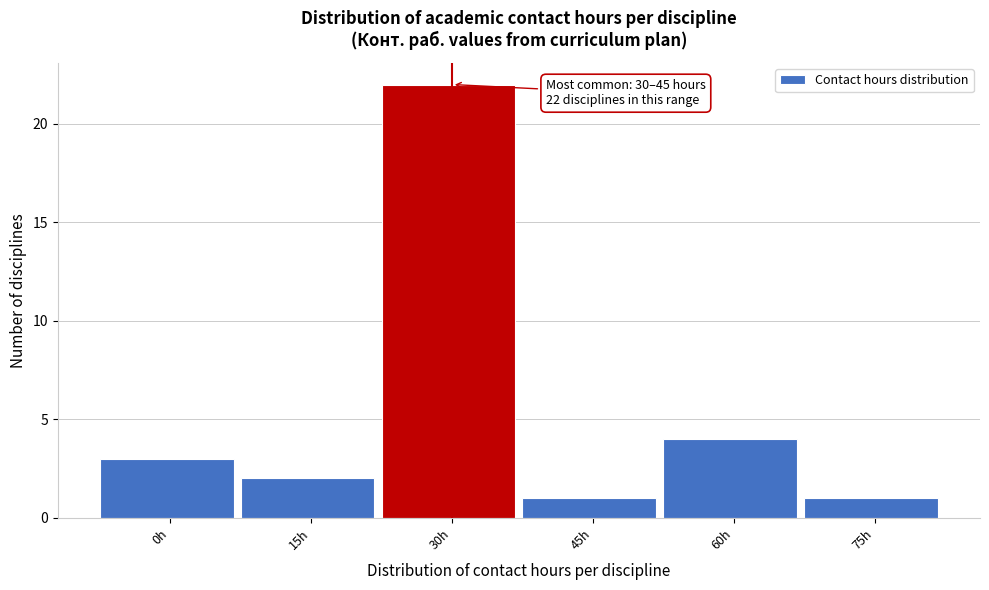

Reading left to right, extract all data points from this chart.

0h=3	15h=2	30h=22	45h=1	60h=4	75h=1